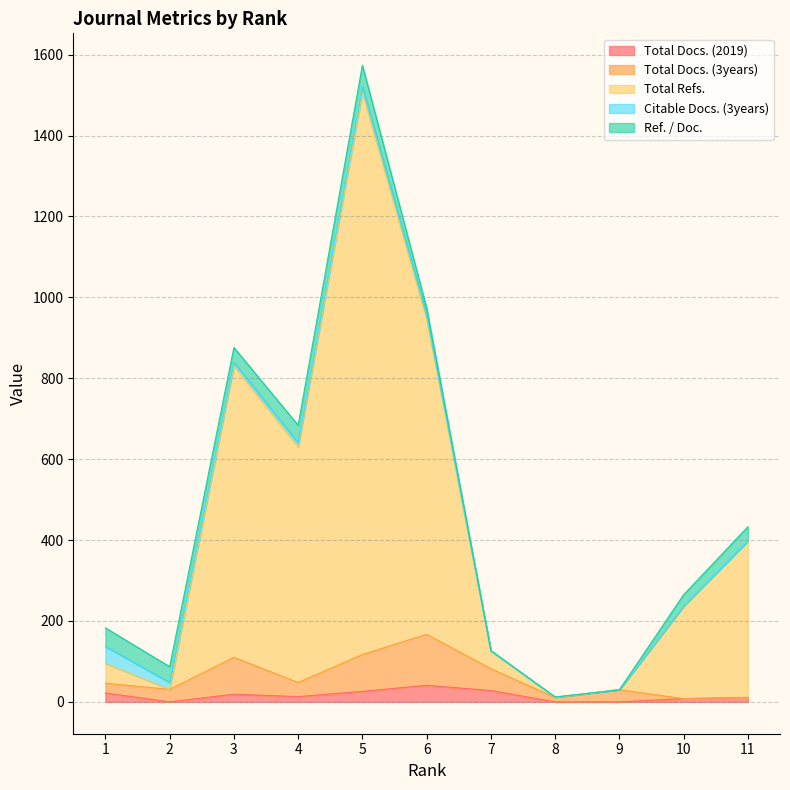

How many lines are shown in the chart?

5